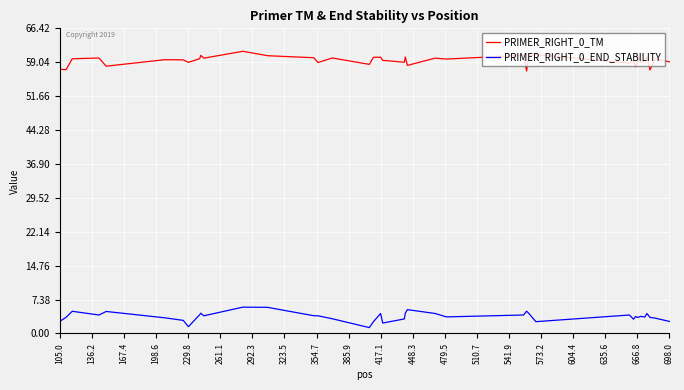

Which series has the largest total across all categories?

PRIMER_RIGHT_0_TM